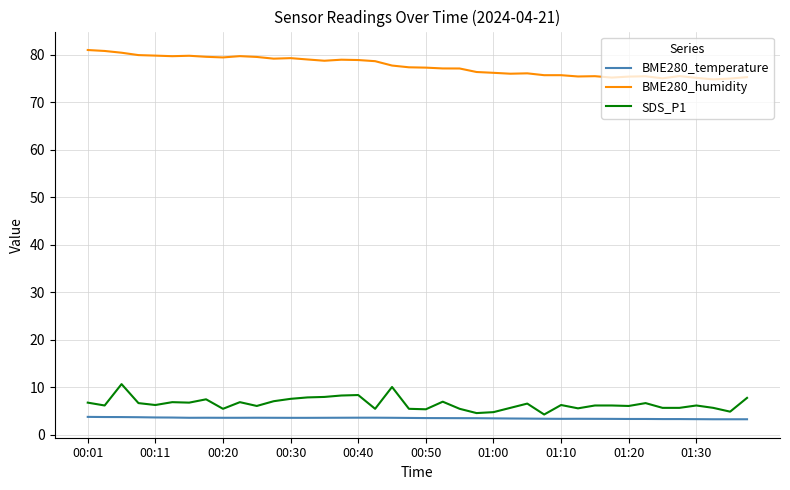

What are all the series names shown in the legend?

BME280_temperature, BME280_humidity, SDS_P1